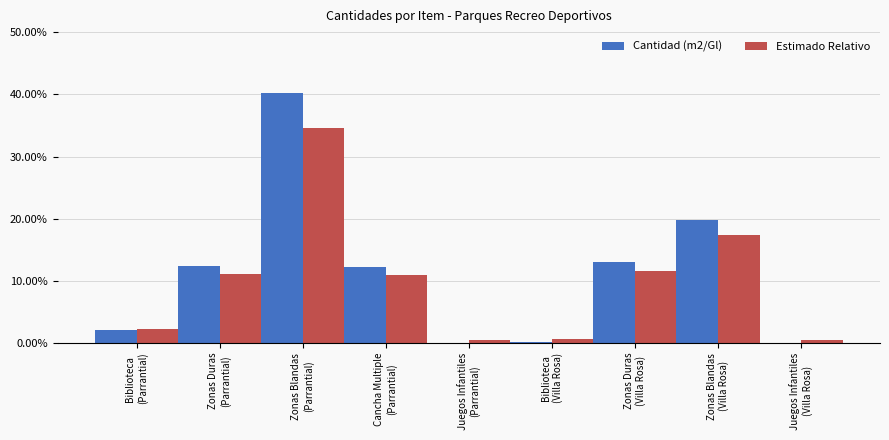

The Estimado Relativo series shows 0.0 at Biblioteca
(Parrantial). True or false?

False